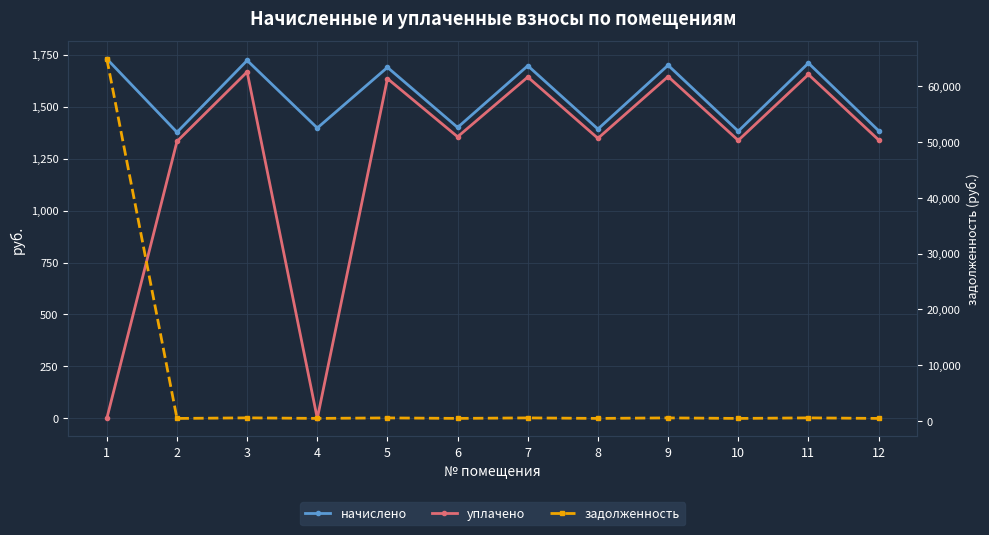

How many intersections are there between задолженность and уплачено?

3